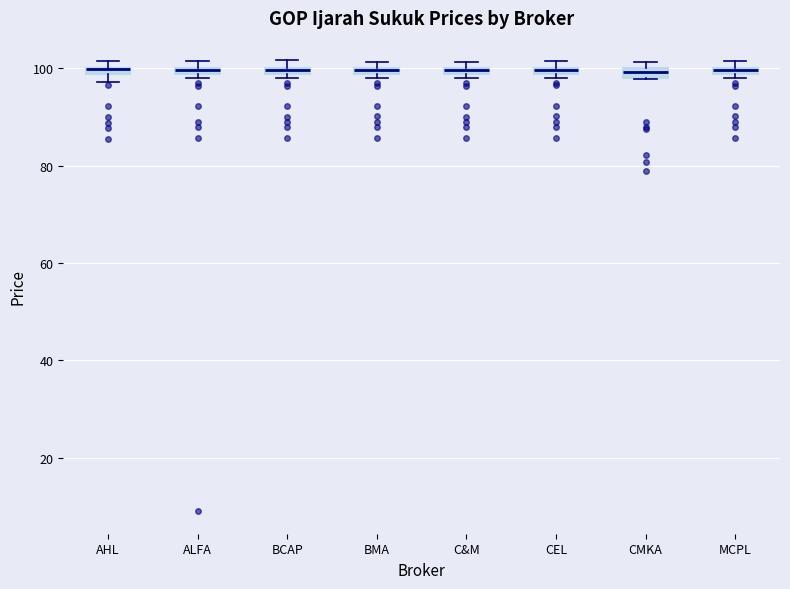

Where is the lower edge of the box for ALFA on the y-axis? The values are not printed on the chart, so give them approximately, as read against the axis.

98